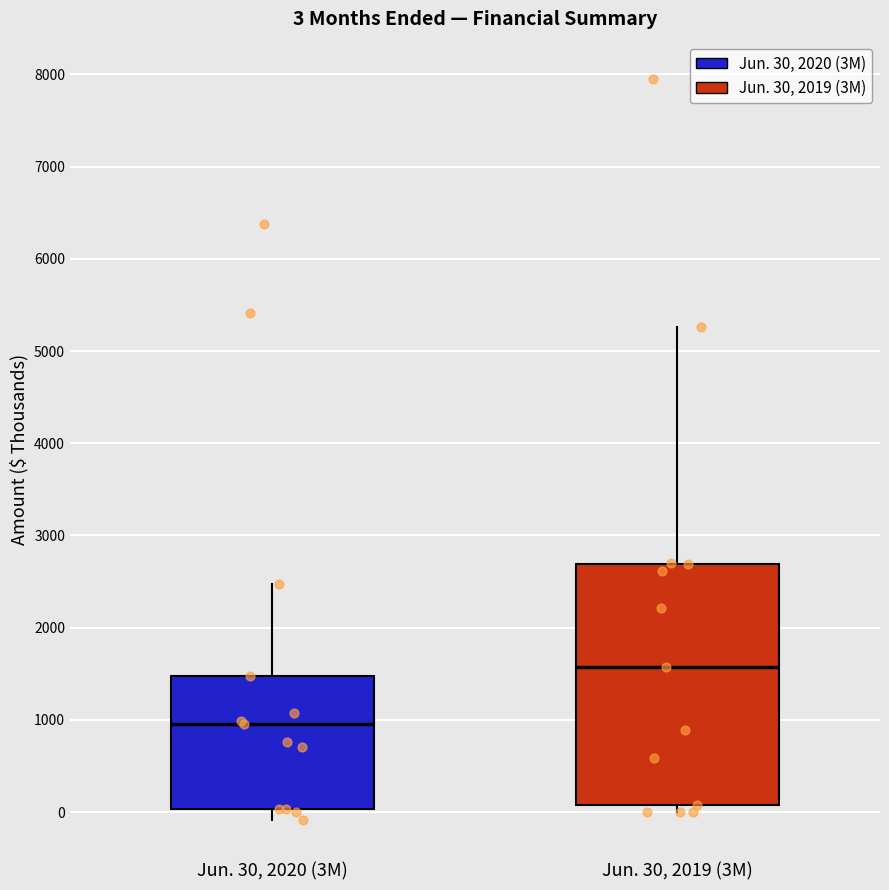

Comparing the boxes themselves (not the whiskers), which one is the tallest?

Jun. 30, 2019 (3M)